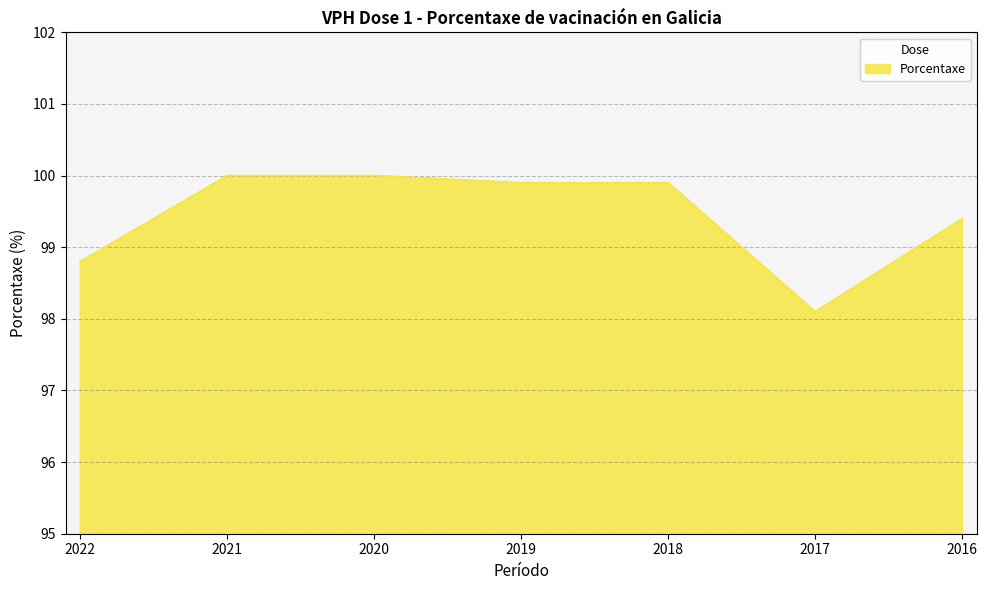

True or false: there are more than 2 points higher than both neighbors.

False